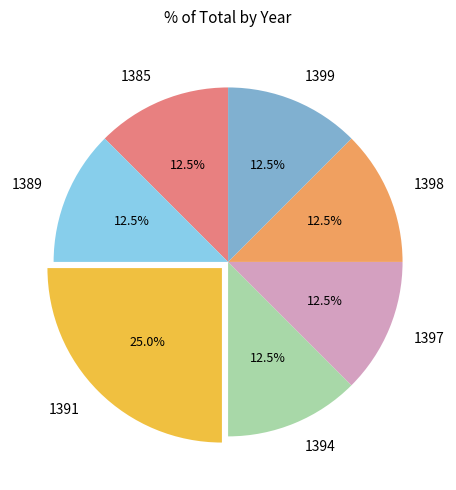

Approximately how many times larger is the value at 1389 compared to 1397?

1.0